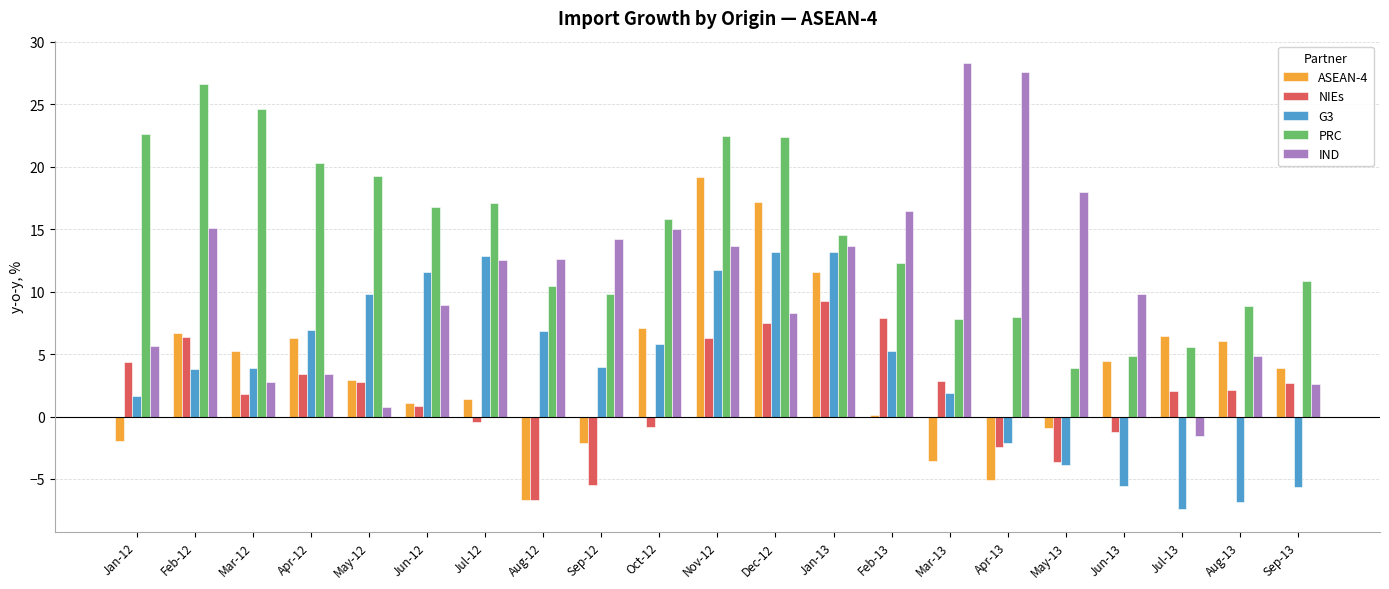

What are all the series names shown in the legend?

ASEAN-4, NIEs, G3, PRC, IND